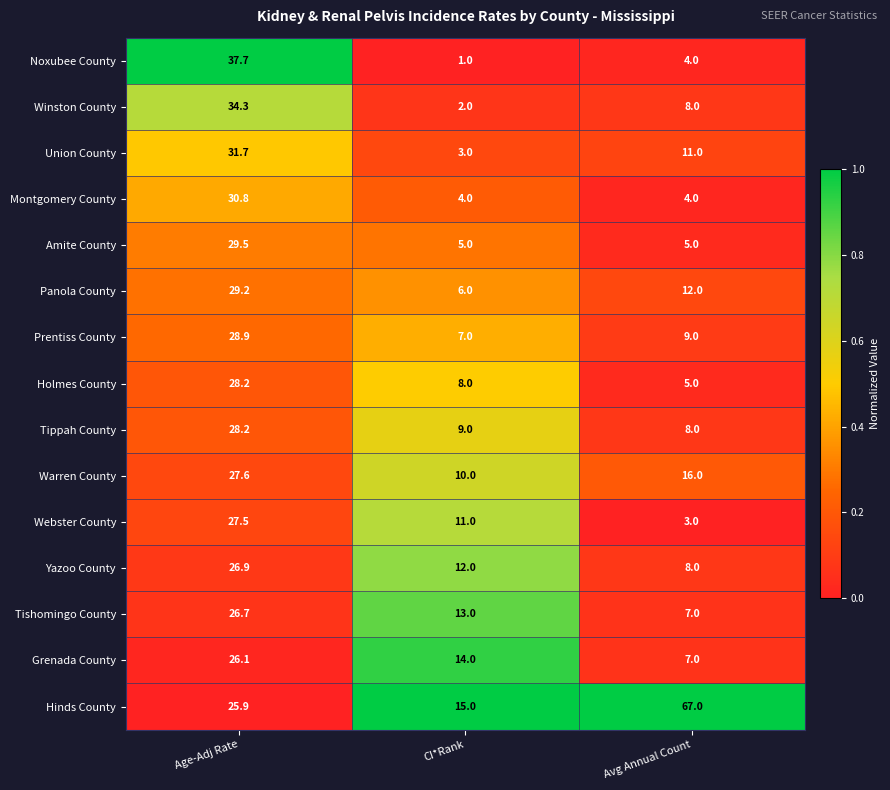

What is the difference between the maximum and second lowest values in the Prentiss County series?

19.9